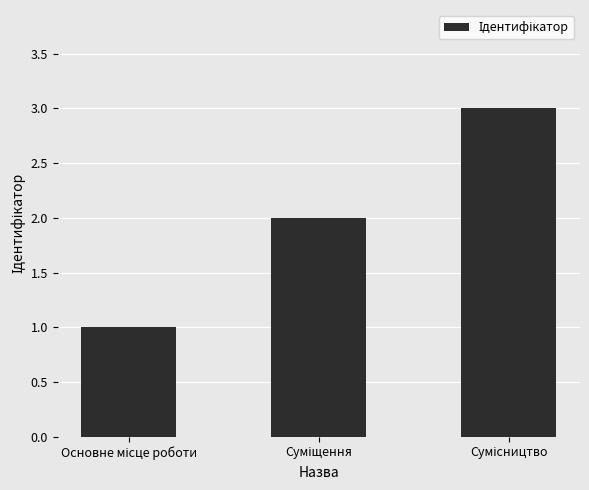

How many values are between 1 and 3?

3